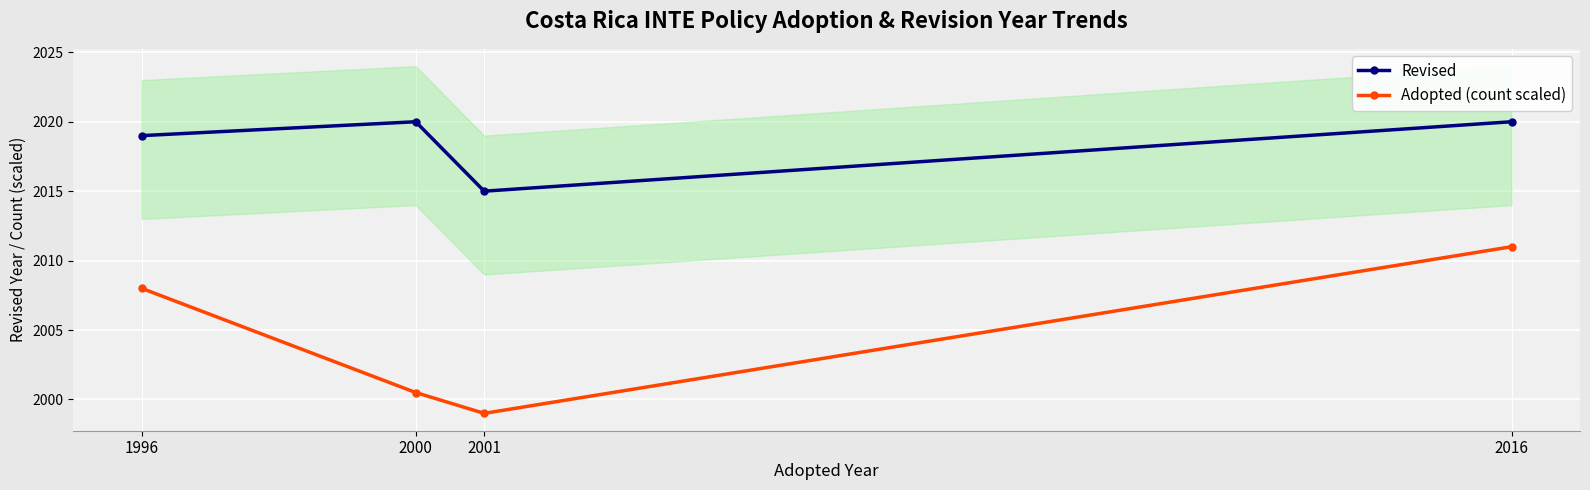

How many data points in Adopted (count scaled) are less than 2008?

2